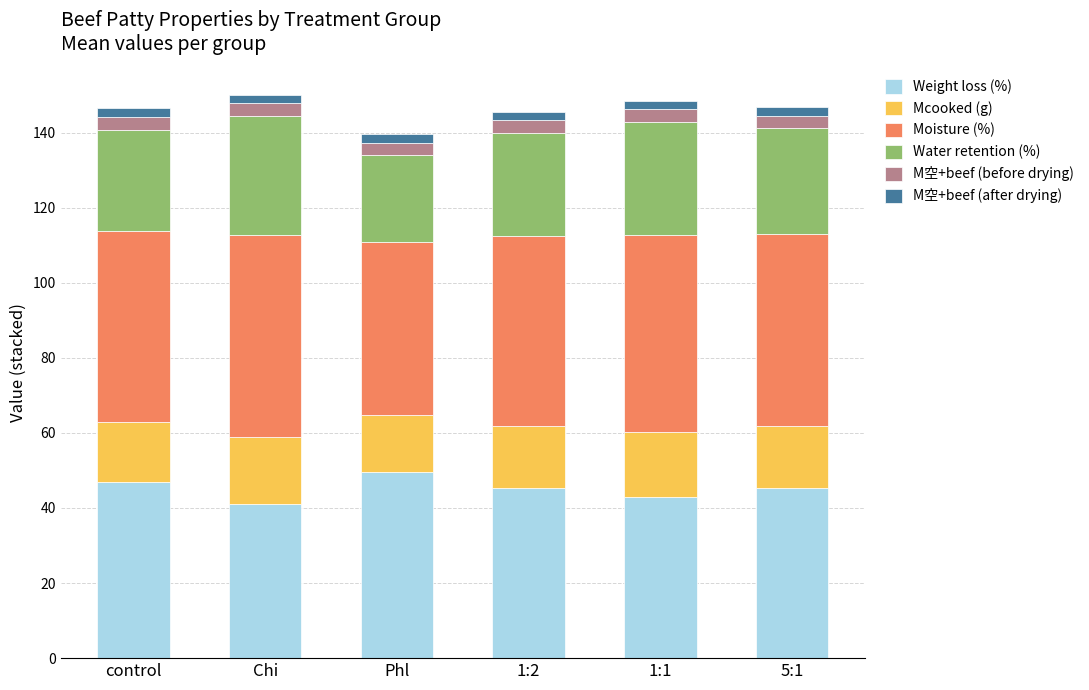

What is the average value of the Weight loss (%) series?

45.2